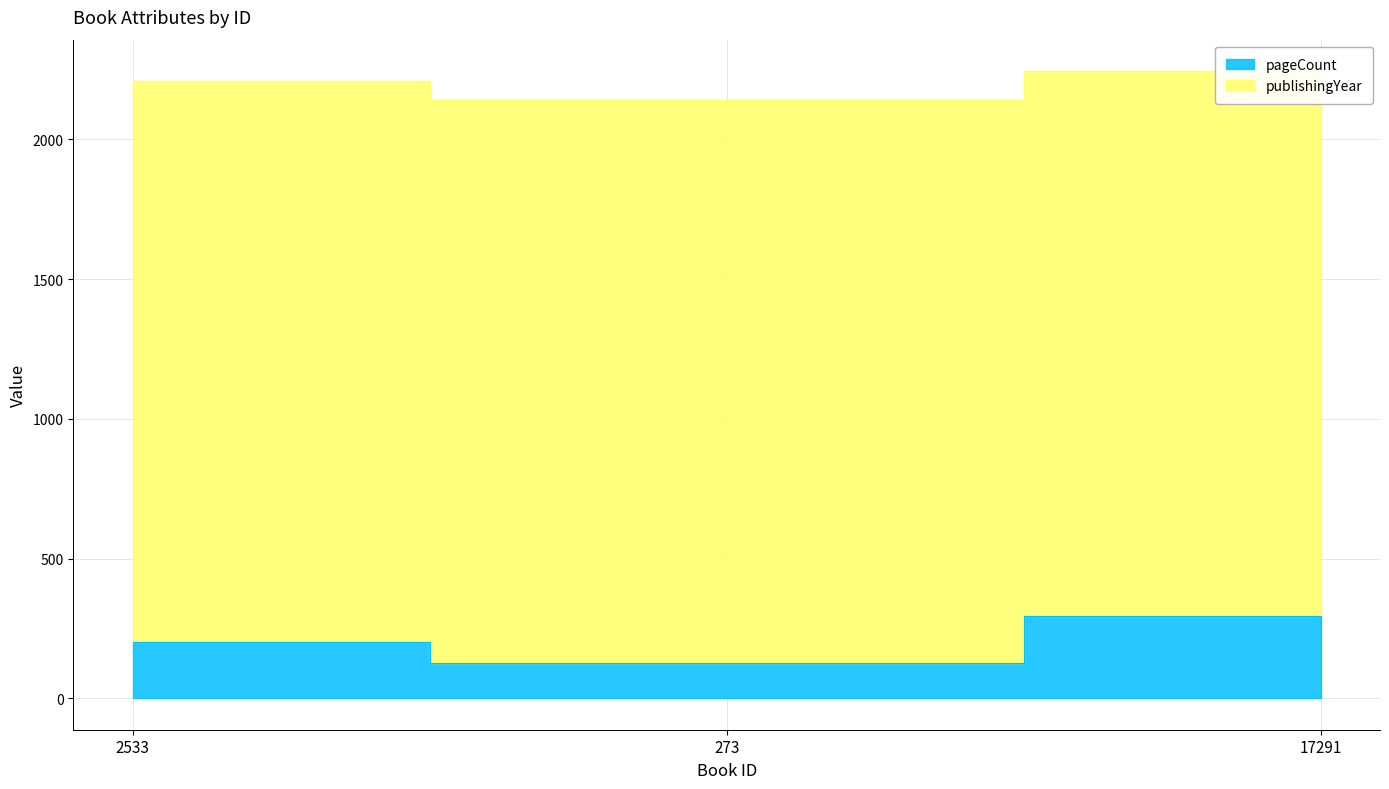

Which label corresponds to the smallest value in the chart?

273